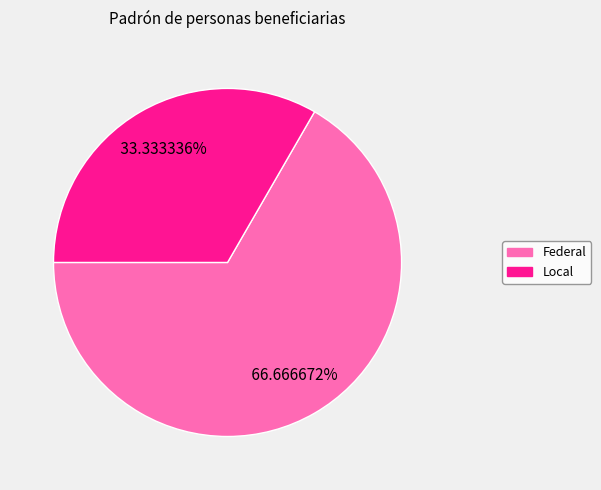

Count the number of slices in the pie.

2